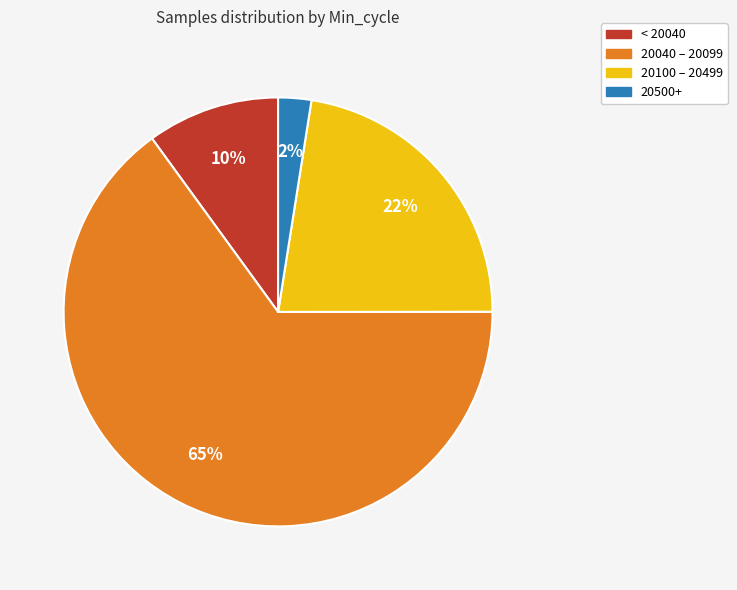

To the nearest percent, what is the average slice percentage?

25%